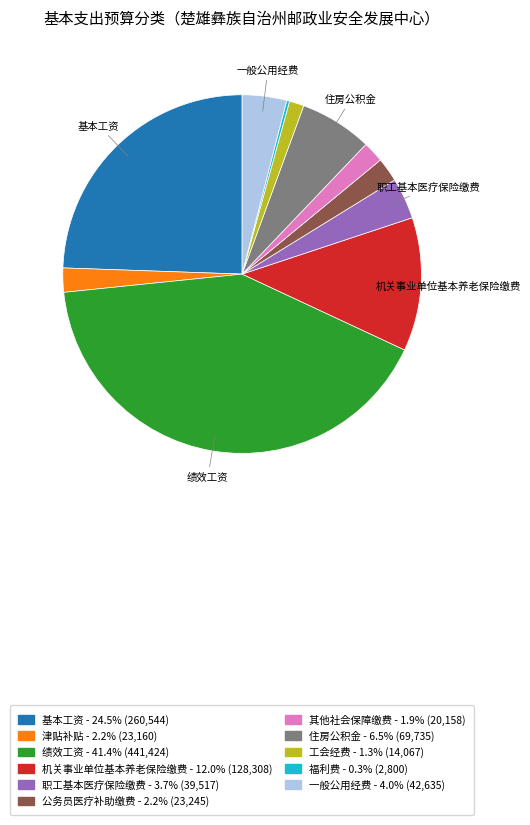

Is there a majority slice in this chart?

No